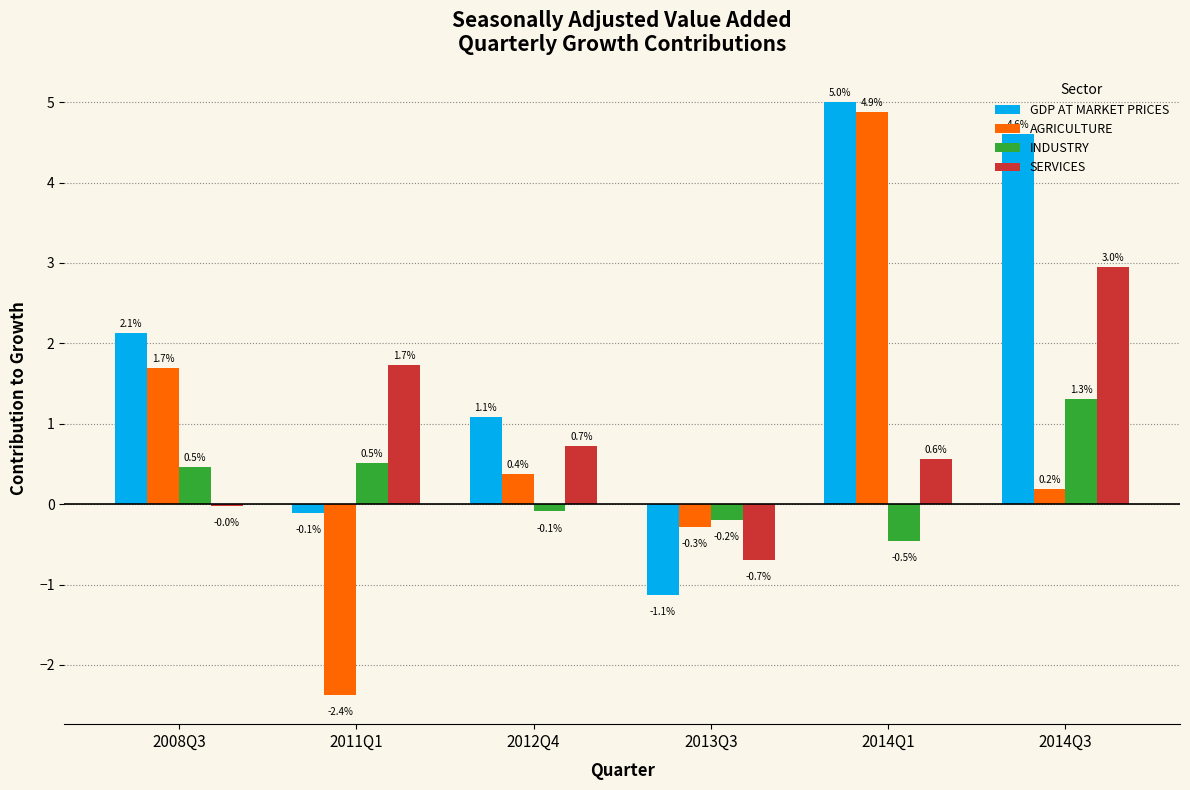

Where is AGRICULTURE nearest to the value 1?

2012Q4